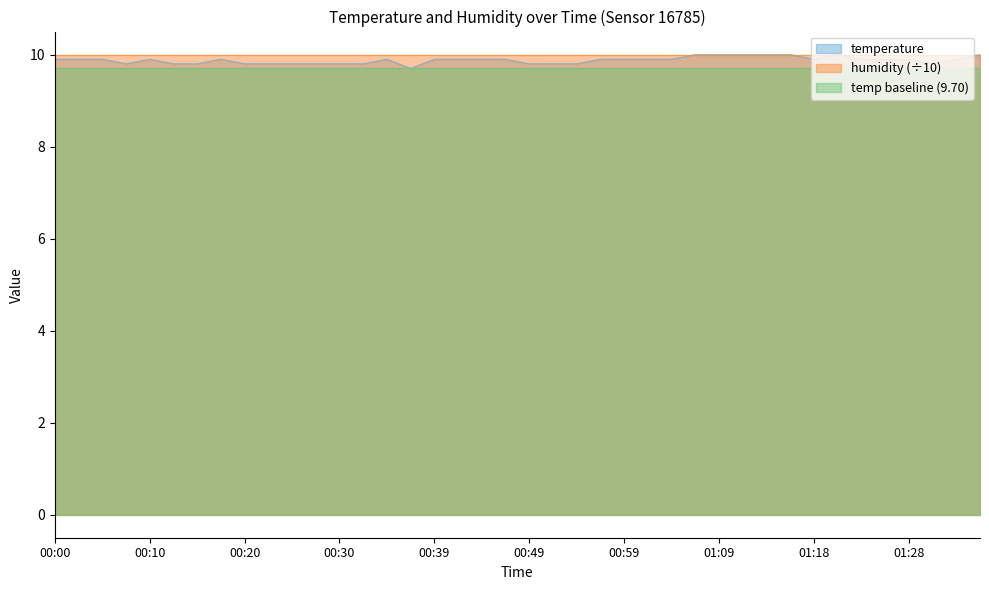

What position from the left is 01:11?

30